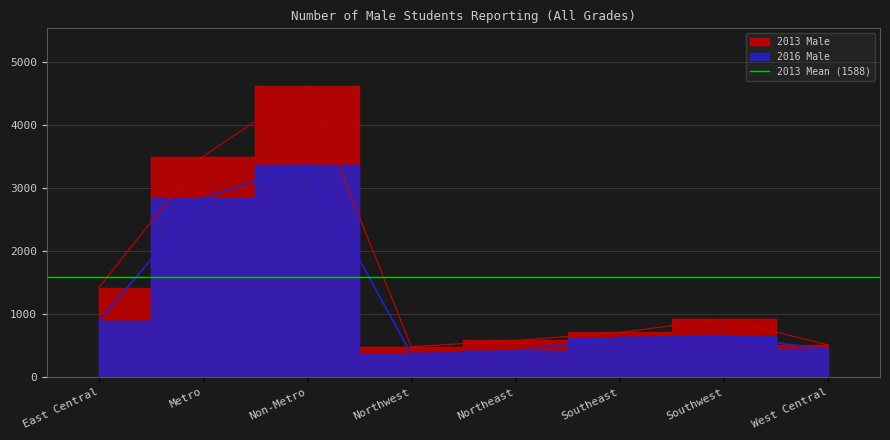

Does the chart display data point markers on the line(s)?

No